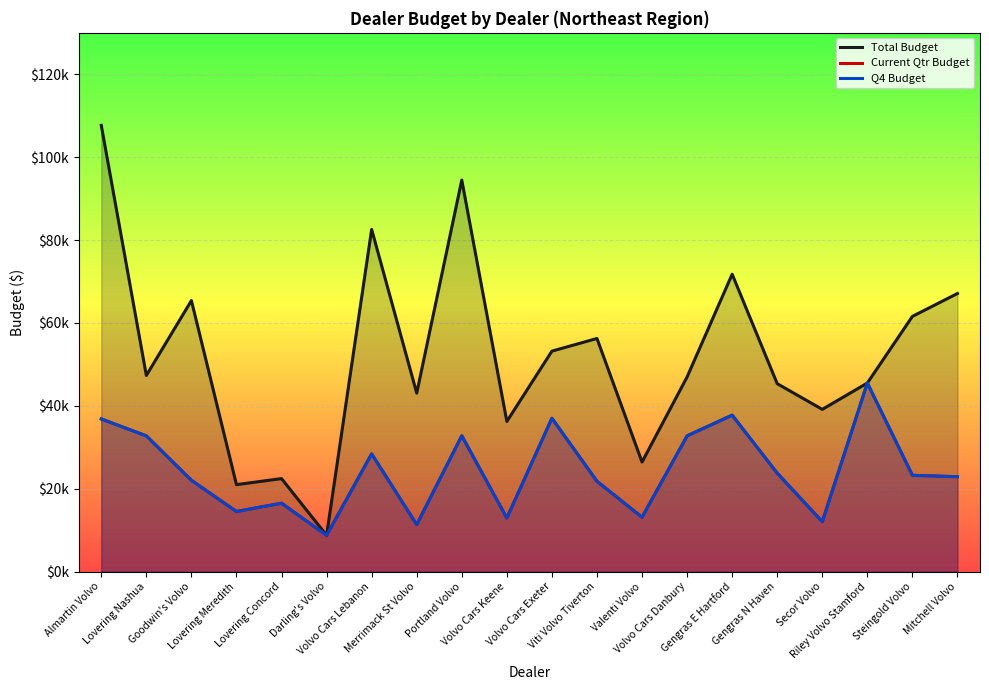

Which series has the largest range (max minus min)?

Total Budget